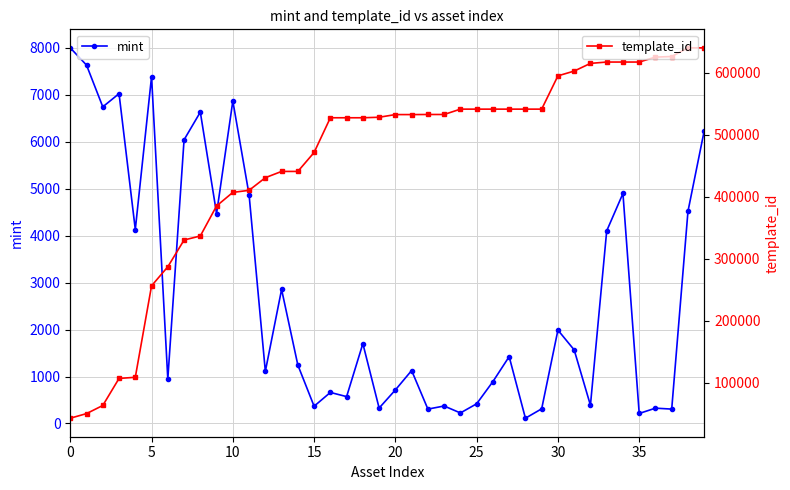

What is the minimum value shown in the chart?

112